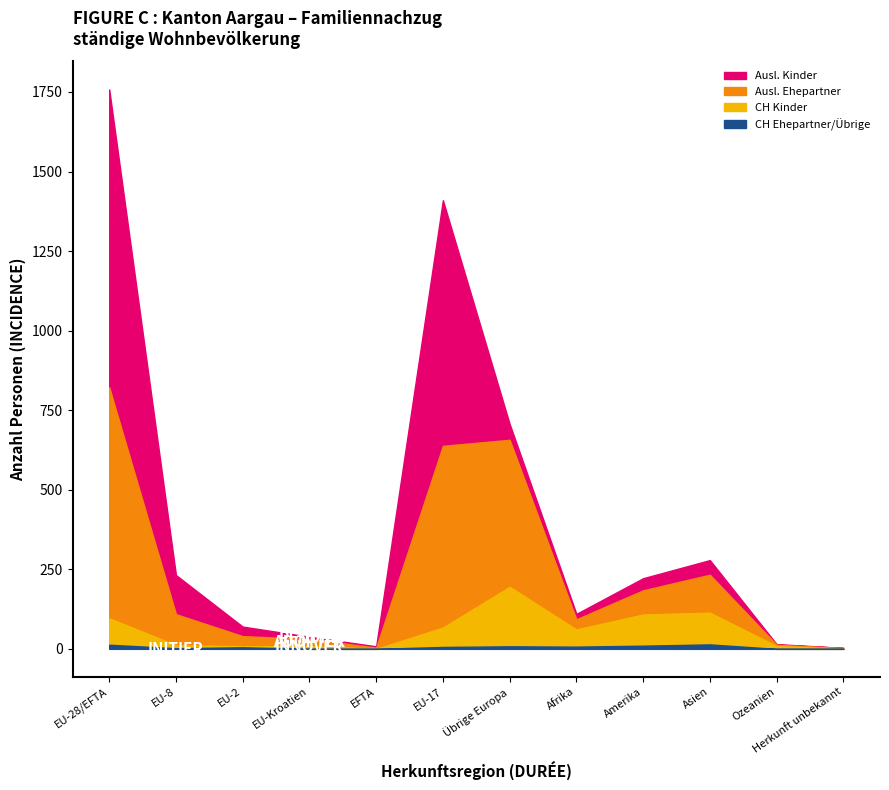

Is it true that Familiennachzug zu Schweizer/-in (Ehepartner) equals 10 at EU-8?

True